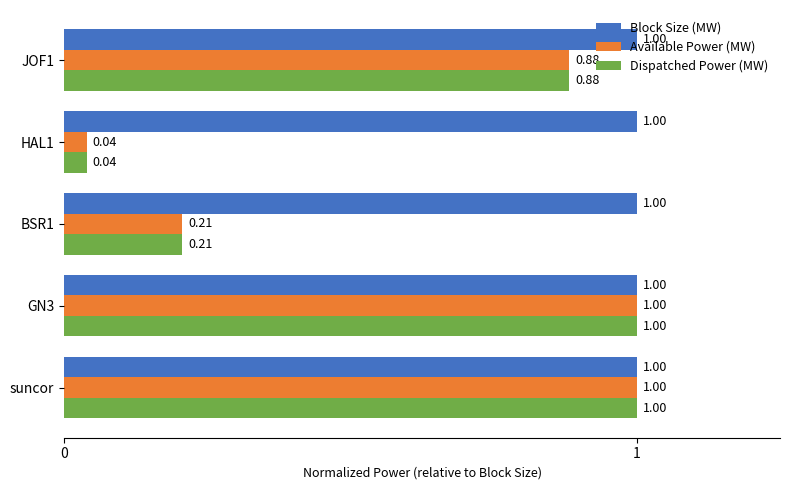

What is the sum of all Available Power (MW) values?

3.1